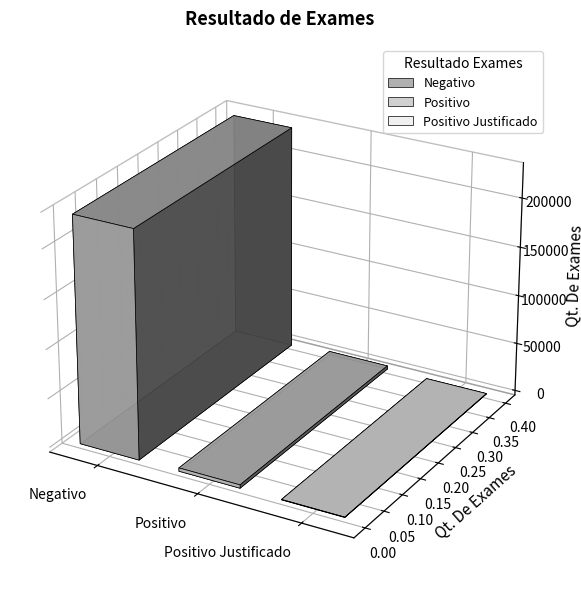

Are the bars grouped side by side (vs. stacked)?

No